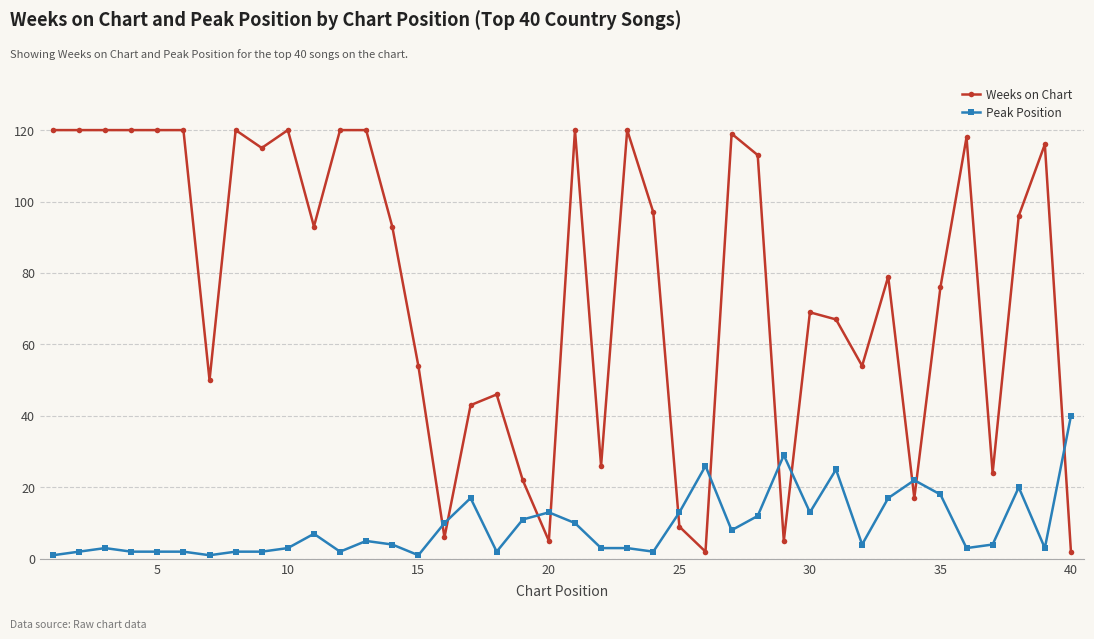

Count the number of data series in this chart.

2